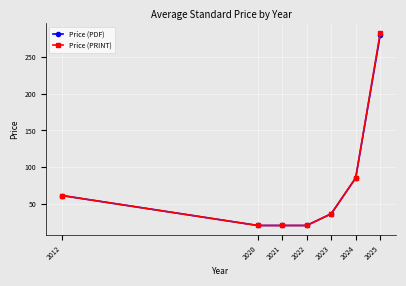

Between 2012 and 2025, which series saw the biggest shift?

Price (PRINT)